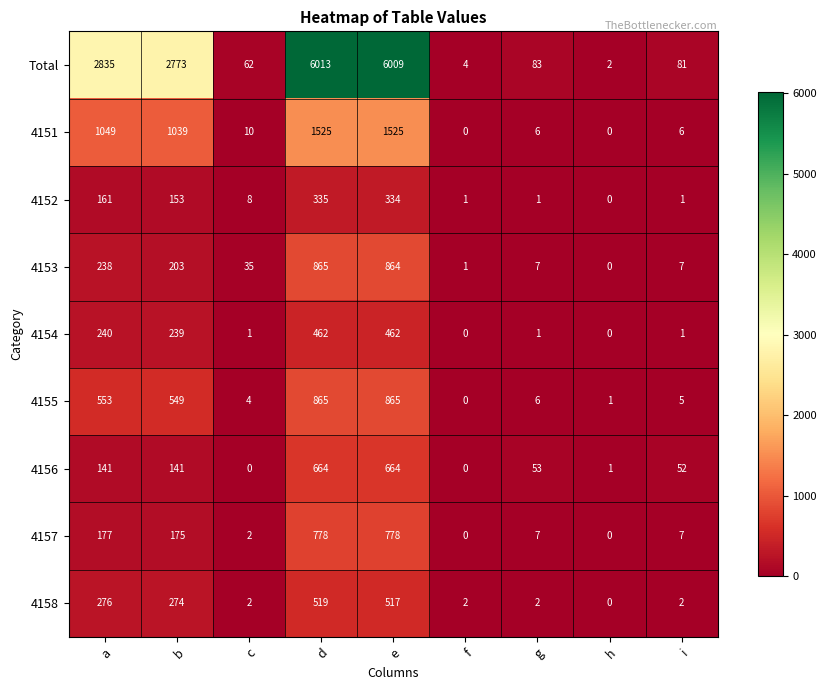

What is the spread (max minus min) of values at g?

82